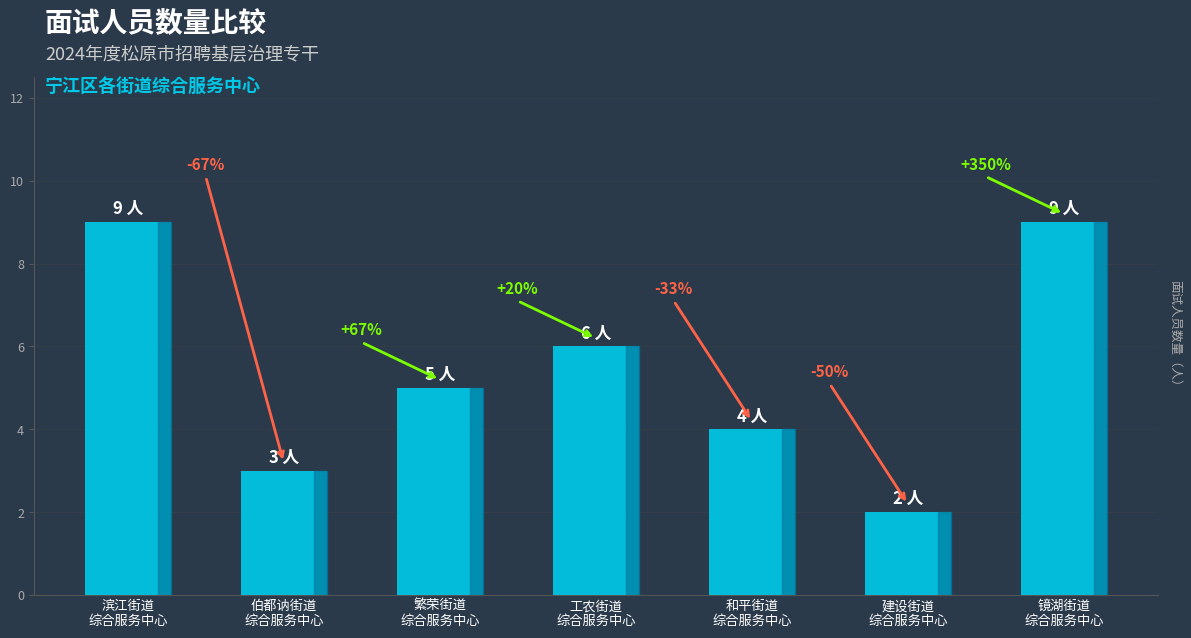

Reading left to right, extract all data points from this chart.

滨江街道
综合服务中心=9	伯都讷街道
综合服务中心=3	繁荣街道
综合服务中心=5	工农街道
综合服务中心=6	和平街道
综合服务中心=4	建设街道
综合服务中心=2	镜湖街道
综合服务中心=9